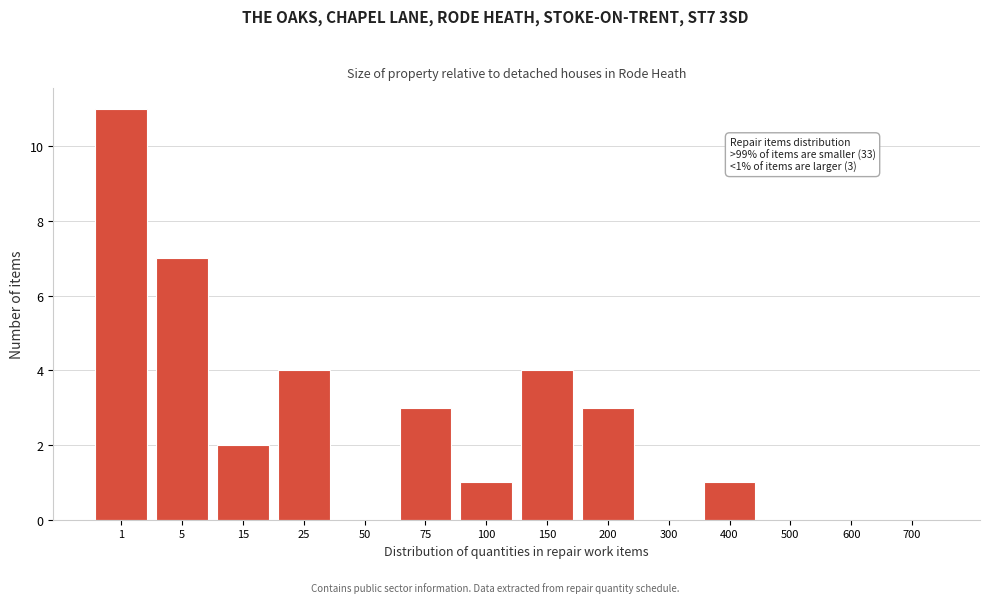

Reading left to right, what are all the values shown in this chart?

1=11	5=7	15=2	25=4	50=0	75=3	100=1	150=4	200=3	300=0	400=1	500=0	600=0	700=0